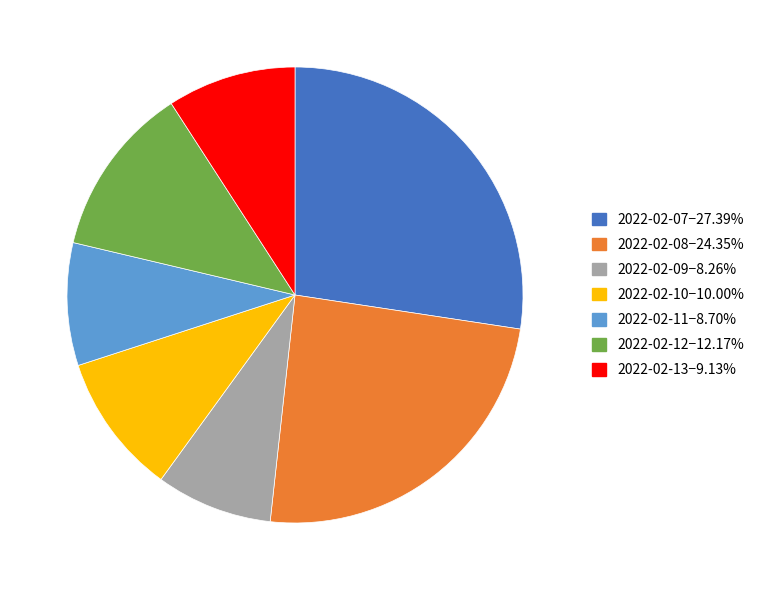

Is there a majority slice in this chart?

No